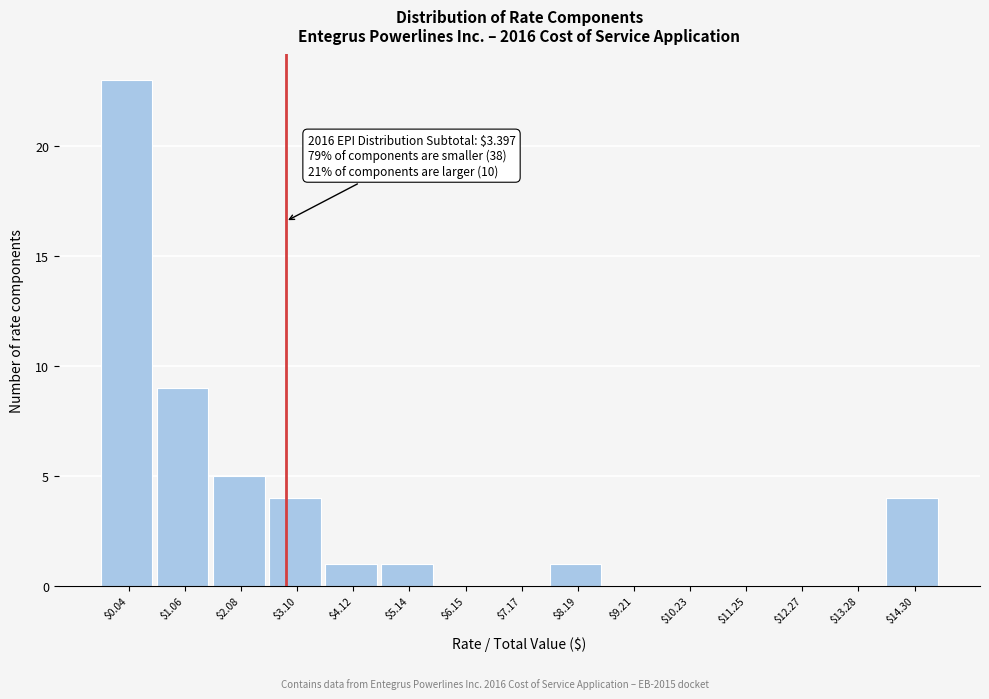

At which label is the value closest to 11?

$1.06